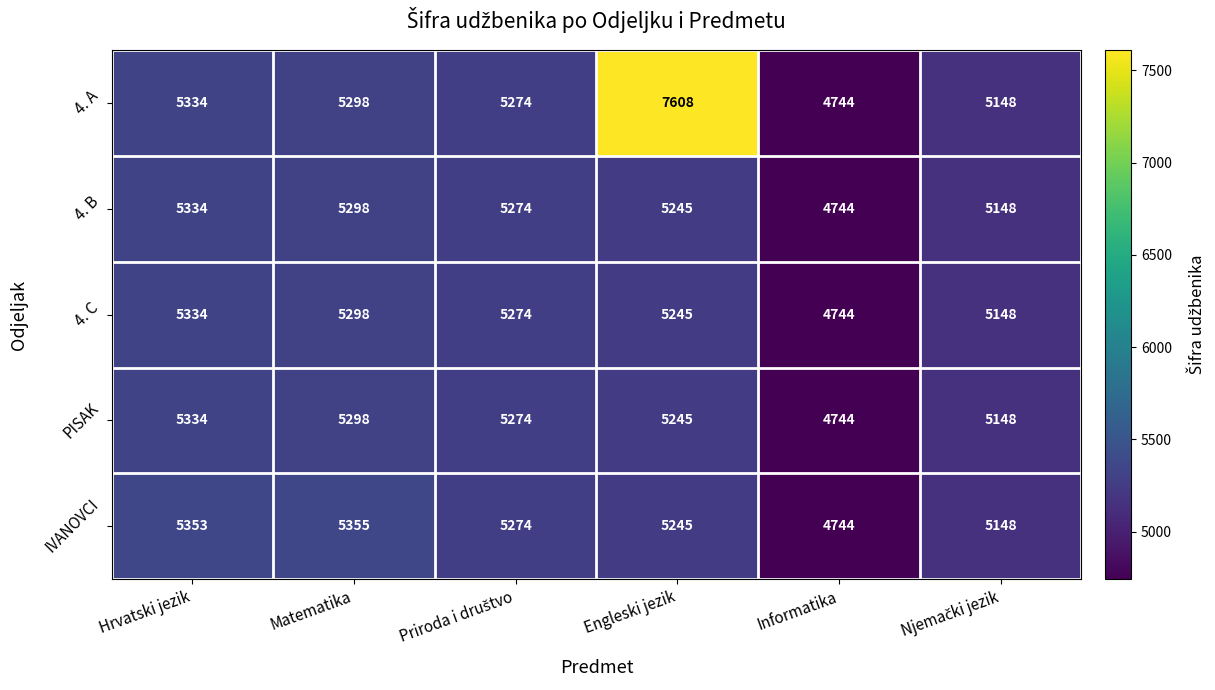

At which category is the sum across all series the highest?

Engleski jezik